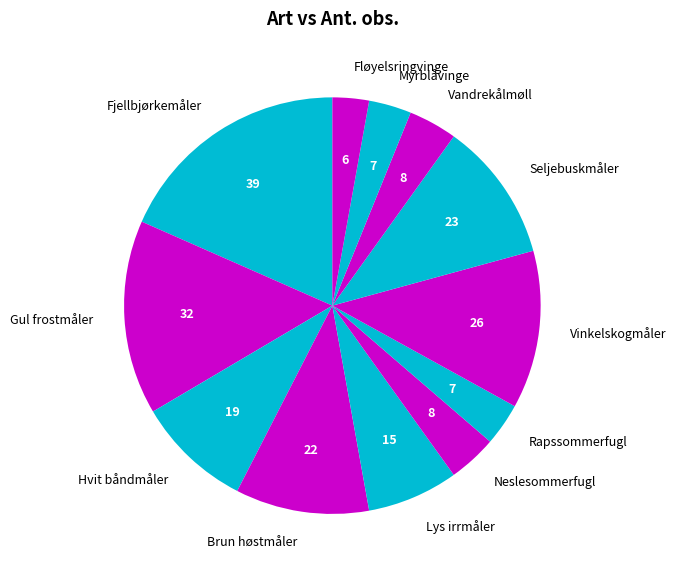

Combined, do Hvit båndmåler and Rapssommerfugl account for over 50%?

No